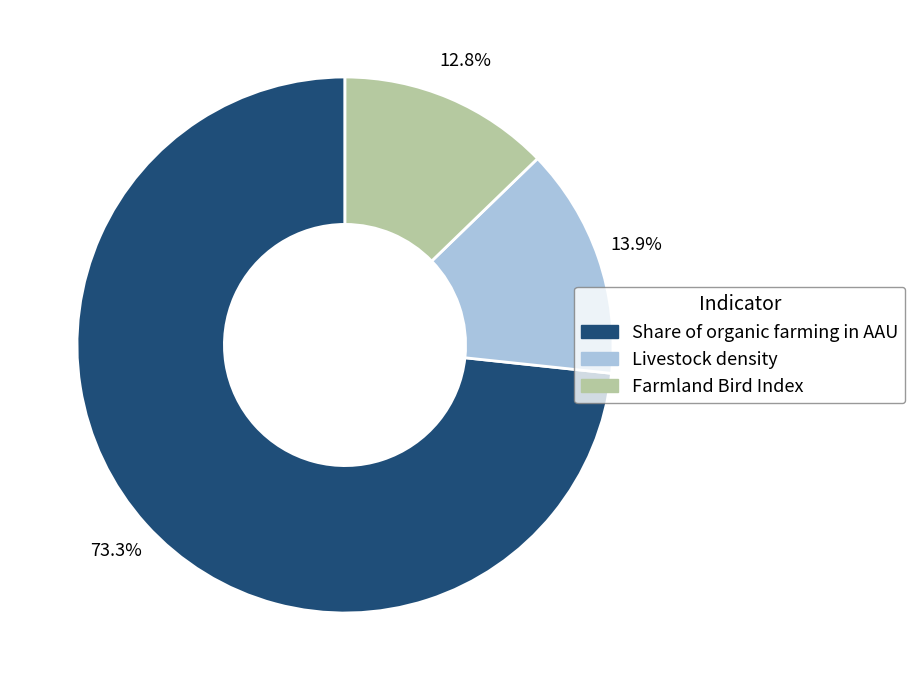

Is there a majority slice in this chart?

Yes